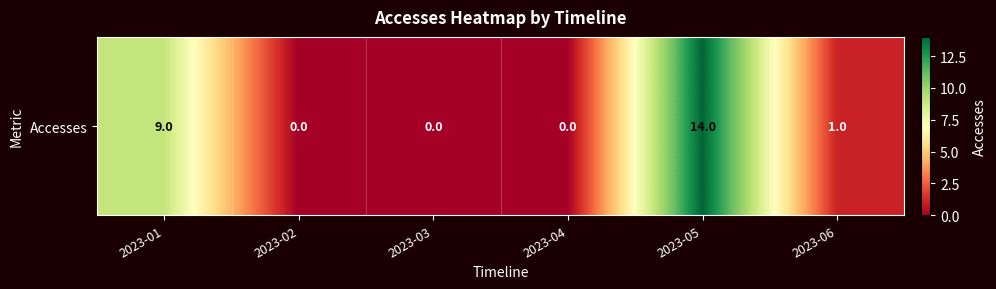

What is the change in value from 2023-01 to 2023-04?

-9